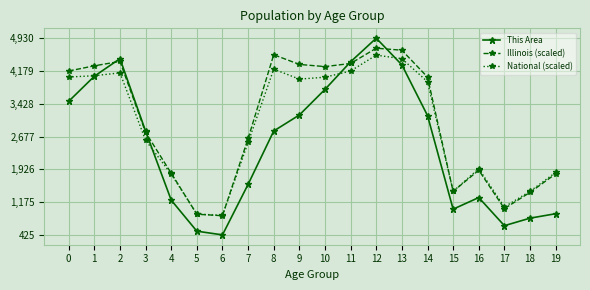

What is the difference between the highest and lowest values at 13?

335.9